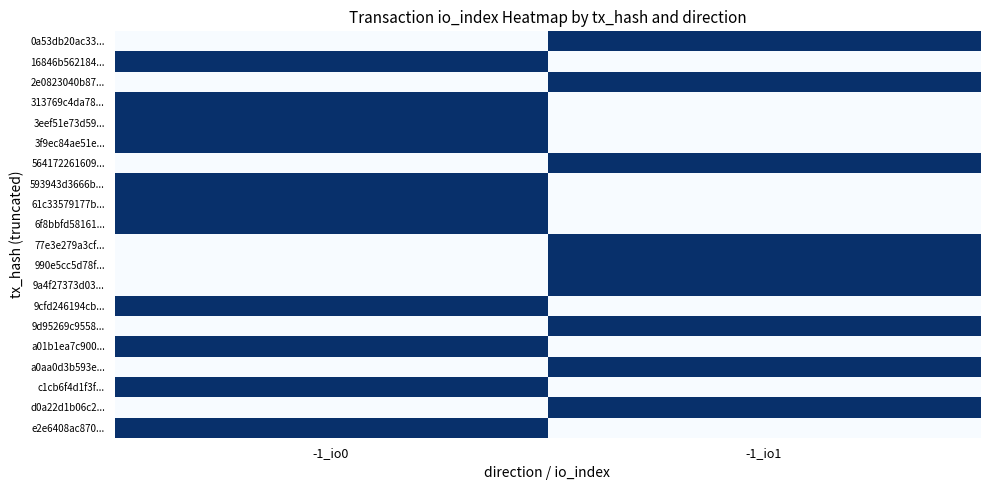

List the series in order of their peak value, highest first.

0a53db20ac33..., 16846b562184..., 2e0823040b87..., 313769c4da78..., 3eef51e73d59..., 3f9ec84ae51e..., 564172261609..., 593943d3666b..., 61c33579177b..., 6f8bbfd58161..., 77e3e279a3cf..., 990e5cc5d78f..., 9a4f27373d03..., 9cfd246194cb..., 9d95269c9558..., a01b1ea7c900..., a0aa0d3b593e..., c1cb6f4d1f3f..., d0a22d1b06c2..., e2e6408ac870...